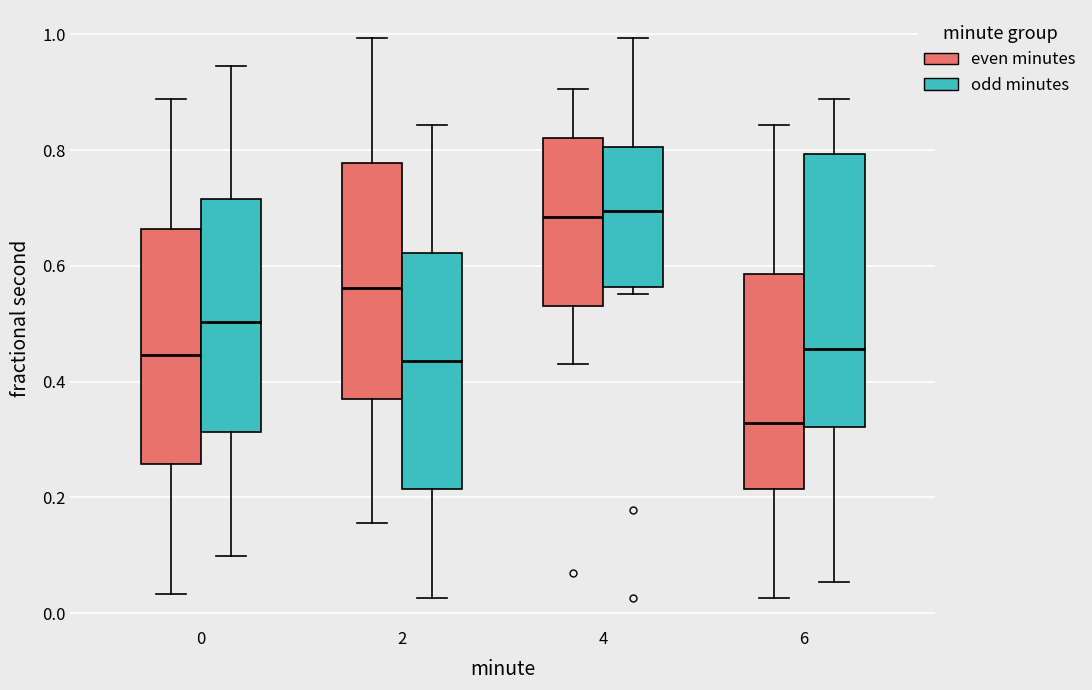

Where is the lower edge of the box for 6 (even minutes) on the y-axis? The values are not printed on the chart, so give them approximately, as read against the axis.

0.22